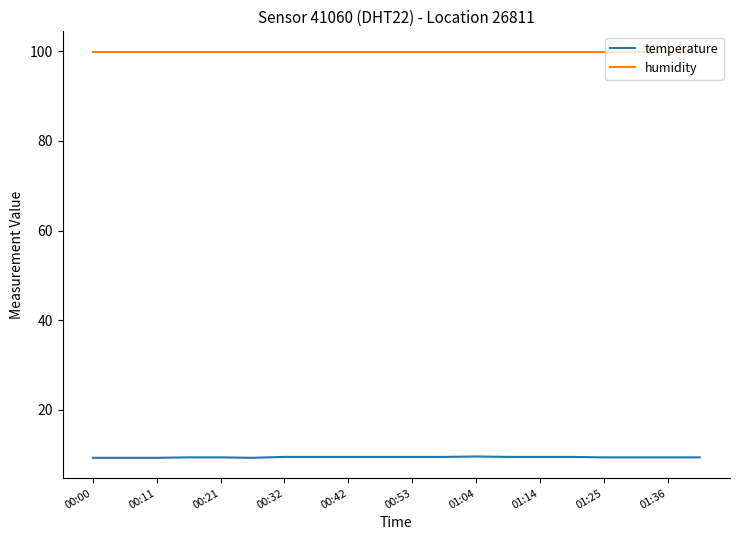

True or false: temperature and humidity cross at least once.

False